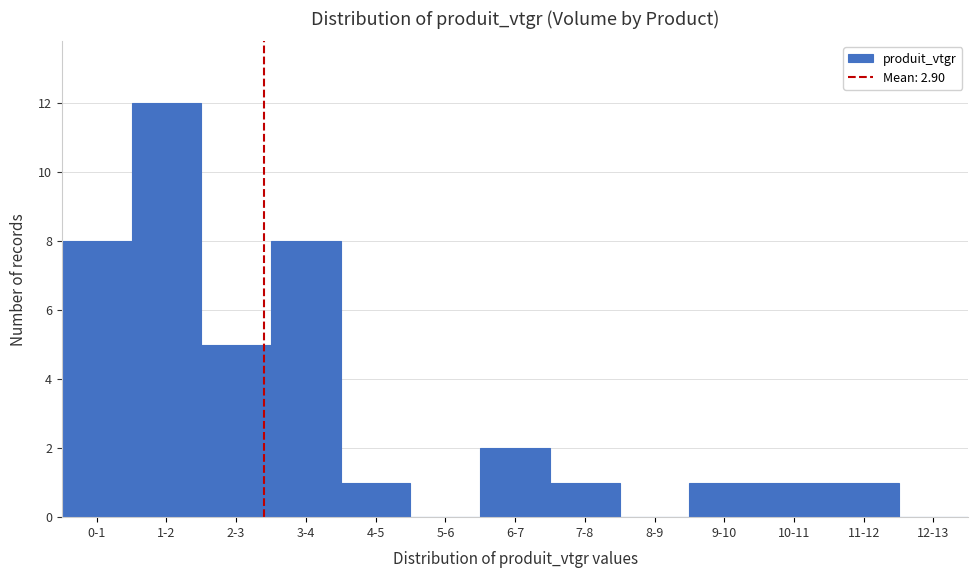

Reading left to right, extract all data points from this chart.

0-1=8	1-2=12	2-3=5	3-4=8	4-5=1	5-6=0	6-7=2	7-8=1	8-9=0	9-10=1	10-11=1	11-12=1	12-13=0